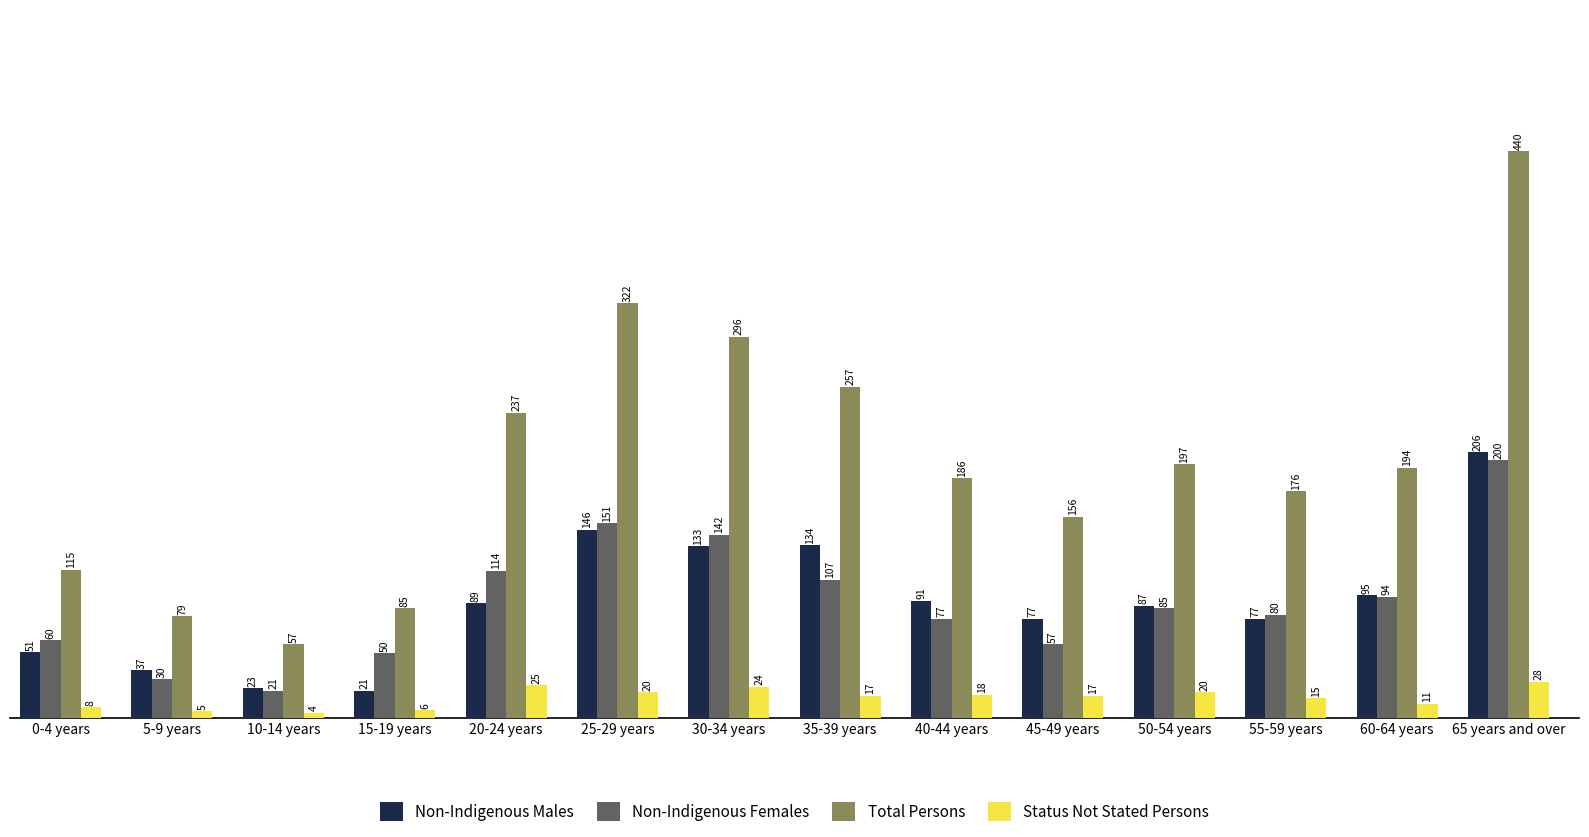

What is the spread (max minus min) of values at 20-24 years?

212